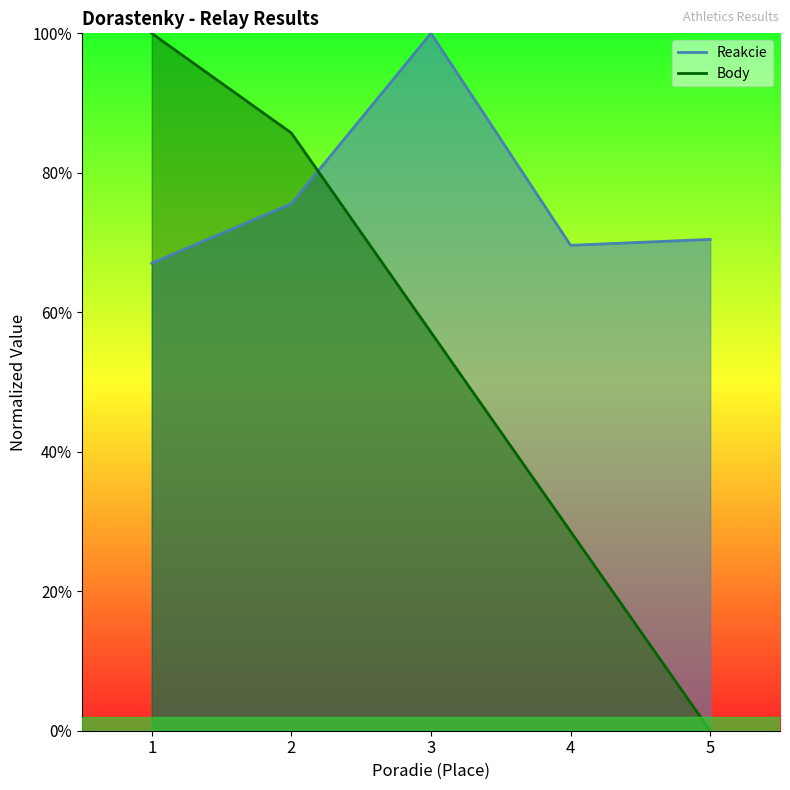

True or false: Reakcie and Body cross at least once.

True